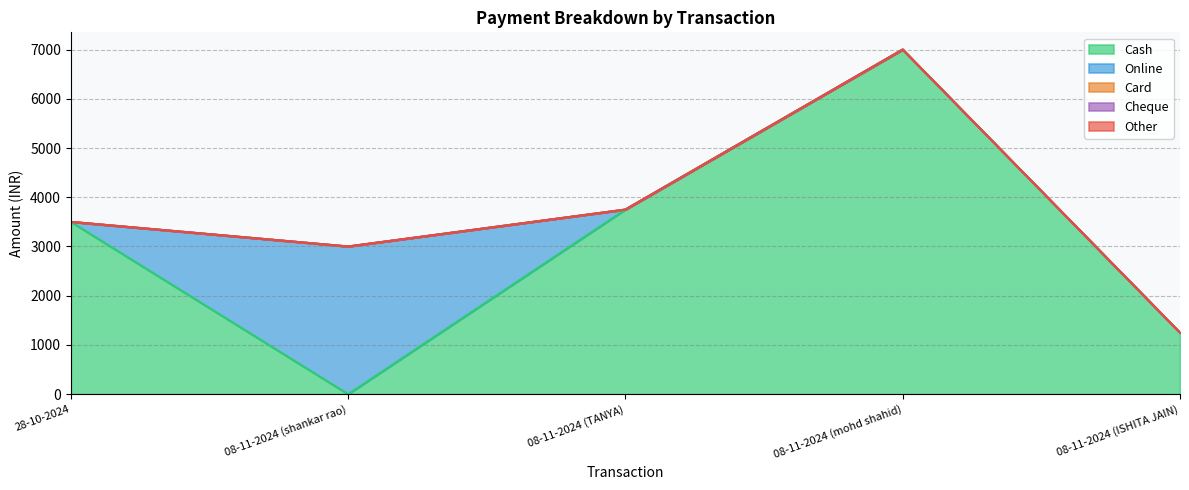

Between 08-11-2024 (mohd shahid) and 08-11-2024 (TANYA), which is larger?

08-11-2024 (mohd shahid)